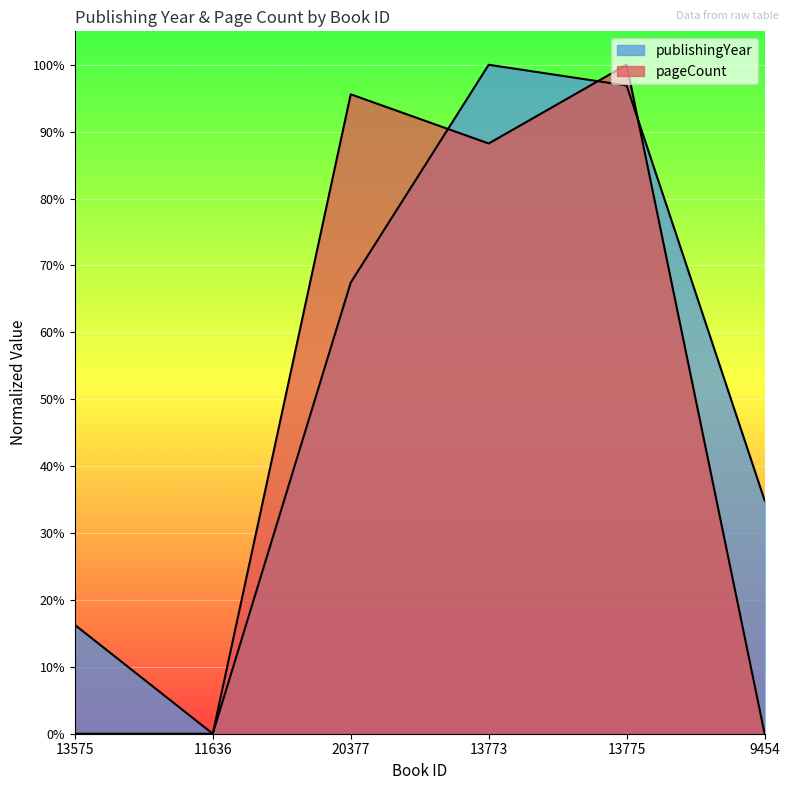

The publishingYear series shows 0.0 at 11636. True or false?

True